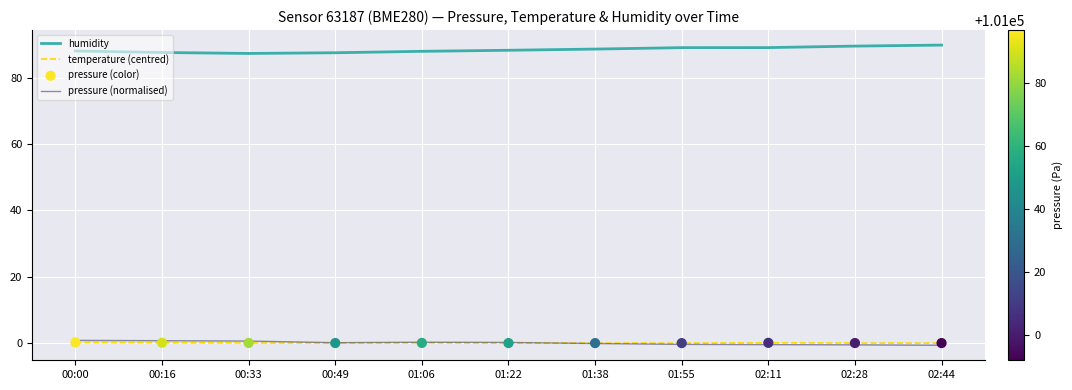

Which series has the largest total across all categories?

humidity